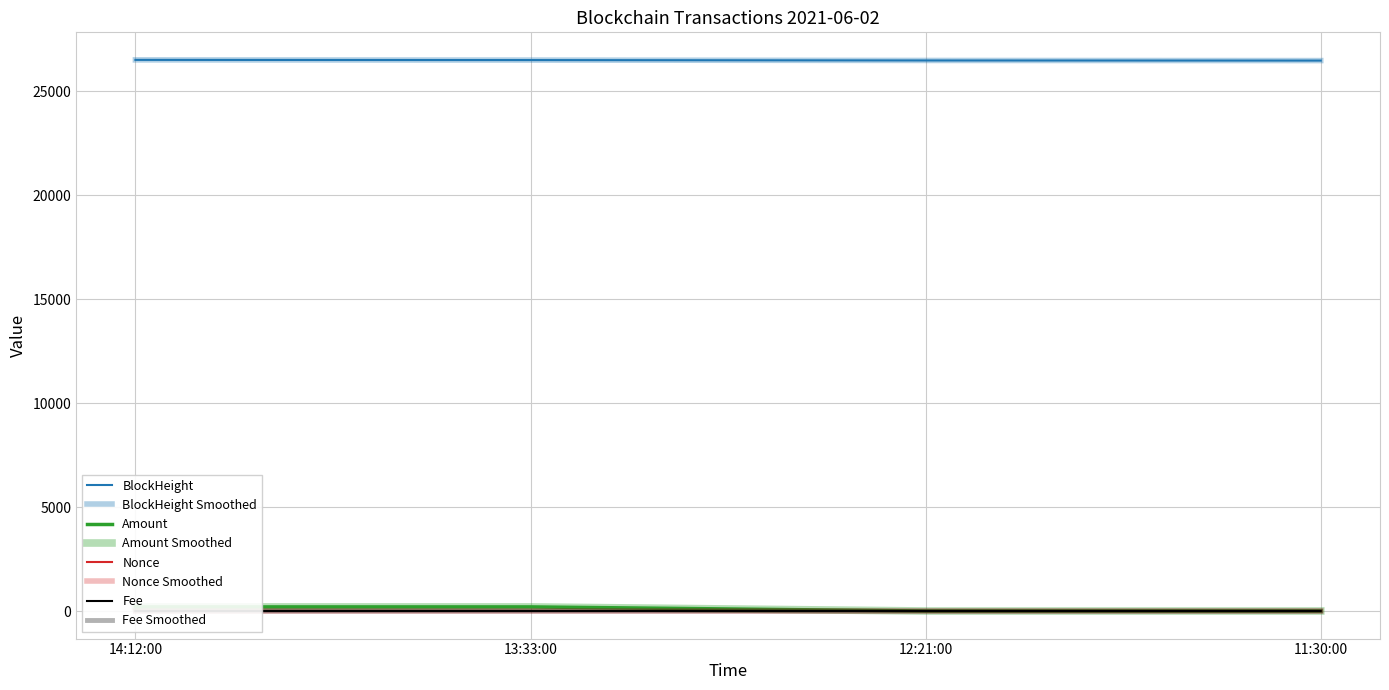

True or false: Nonce has a value of 0.0 at 11:30:00.

True